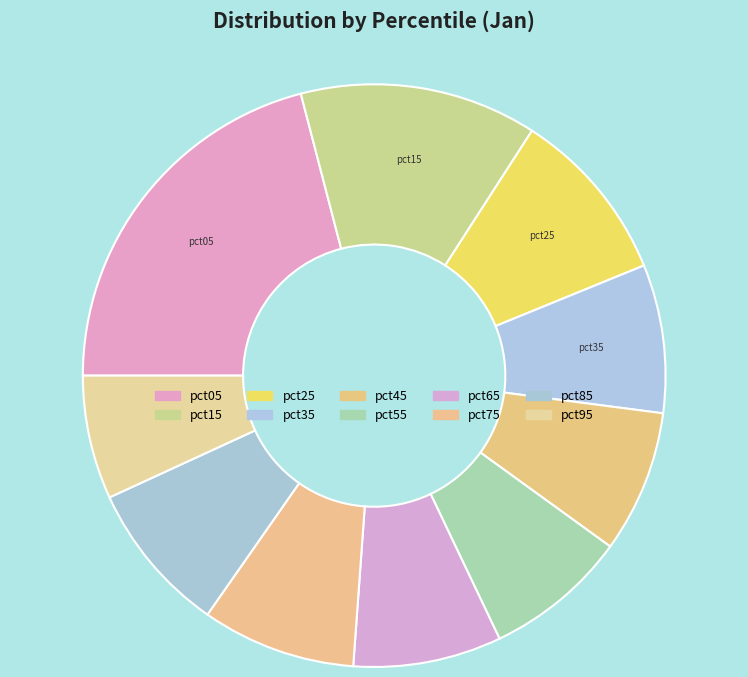

Combined, what portion of the pie is pct55 and pct25?

17.7%